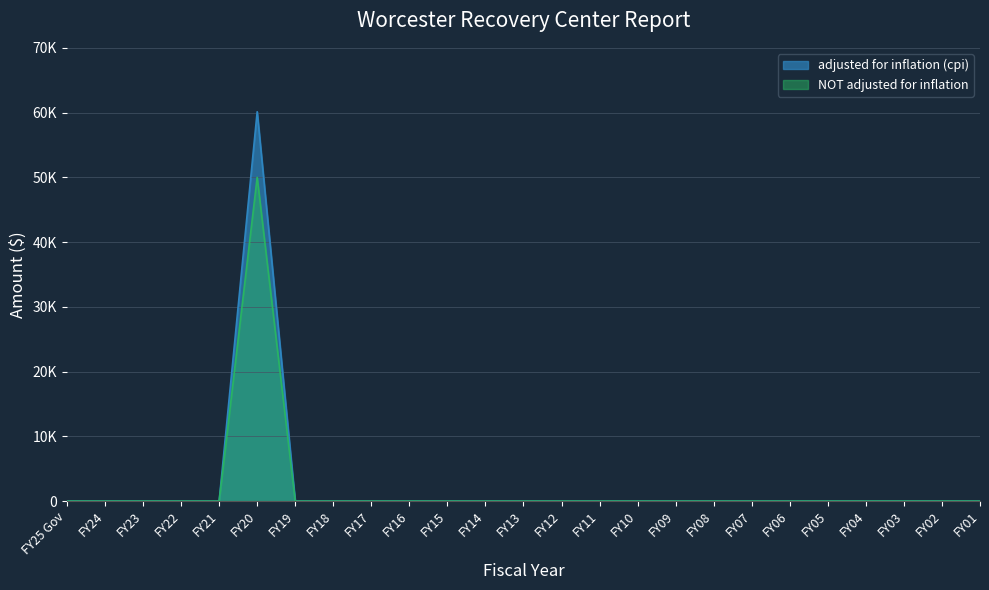

What is the label of the 13th point from the left?

FY13